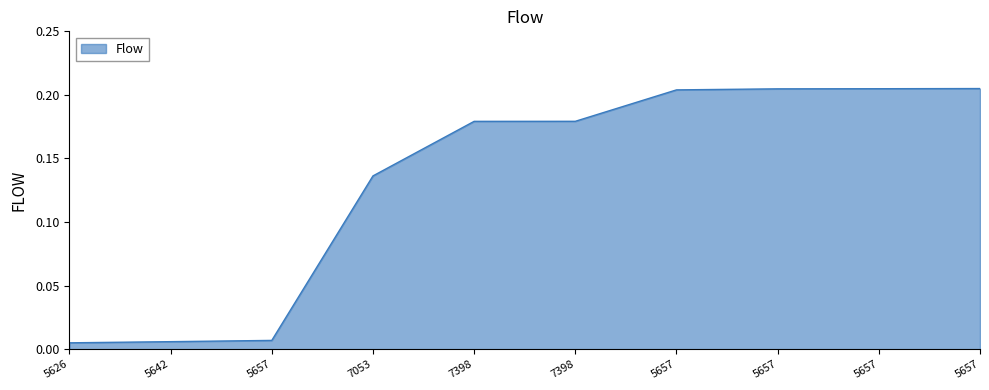

True or false: the data shows 0.2 at 7398.

True